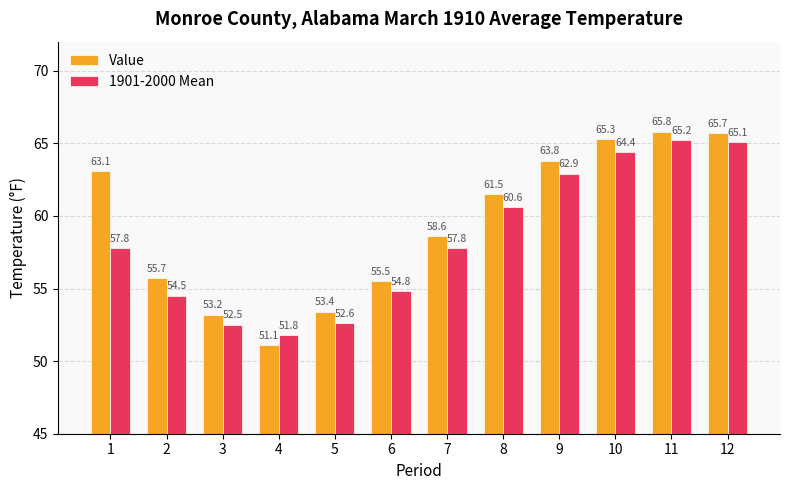

Which series has the widest spread of values?

Value